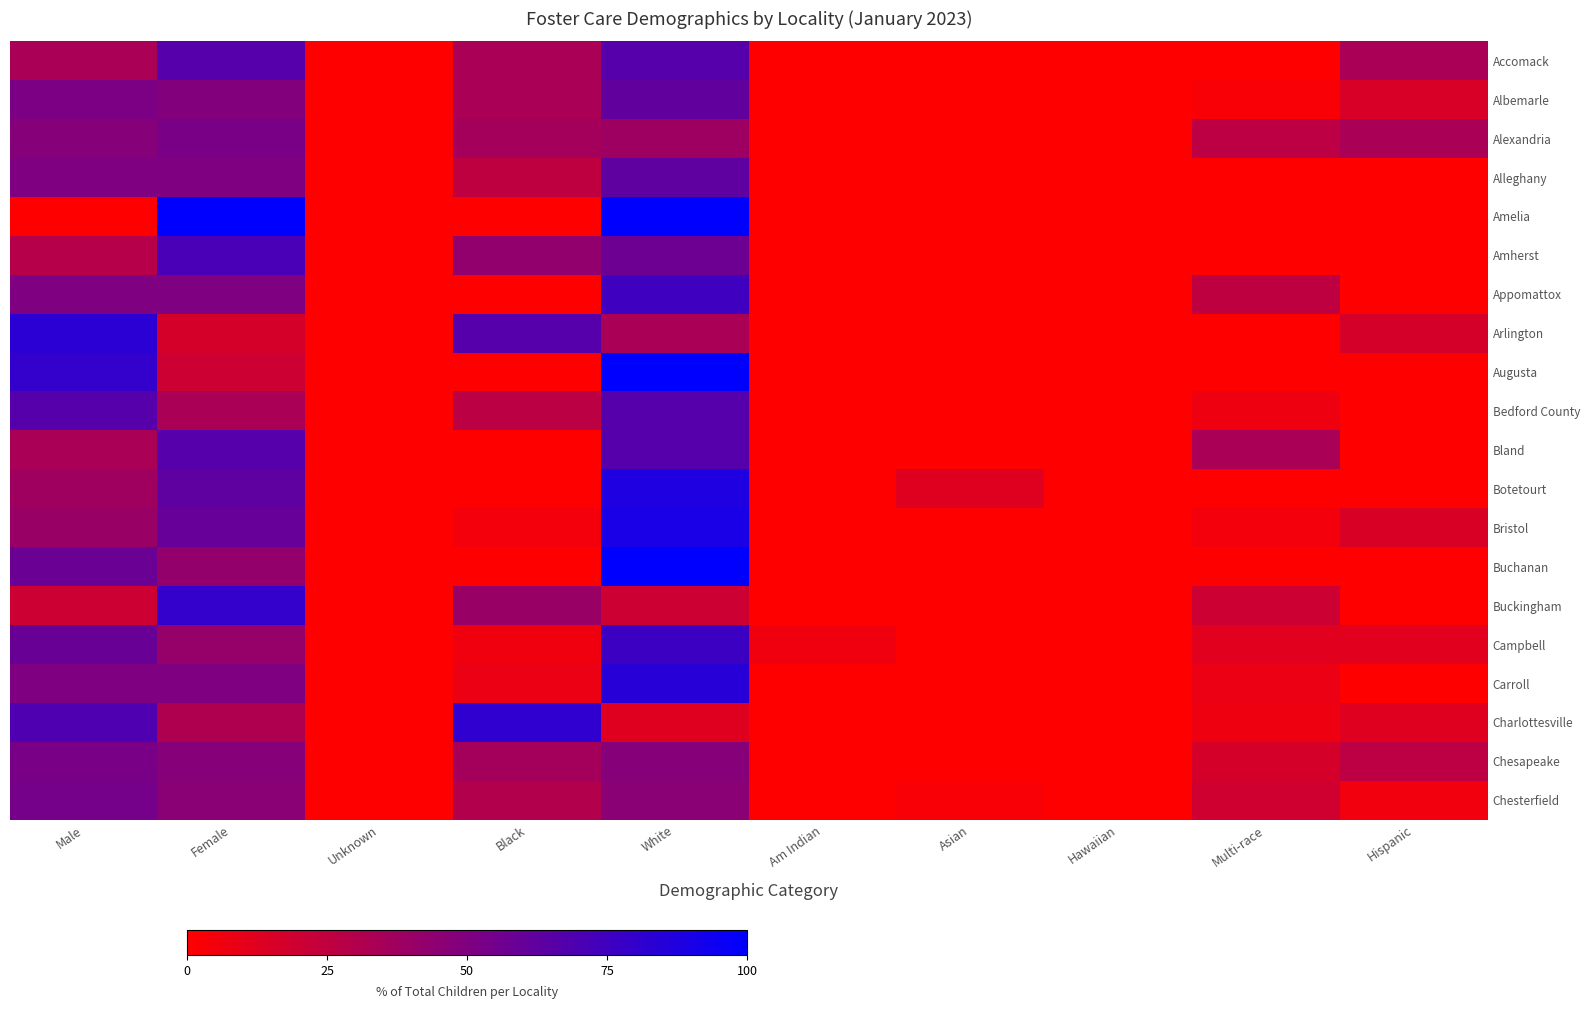

Between Male and Unknown, which is larger?

Male